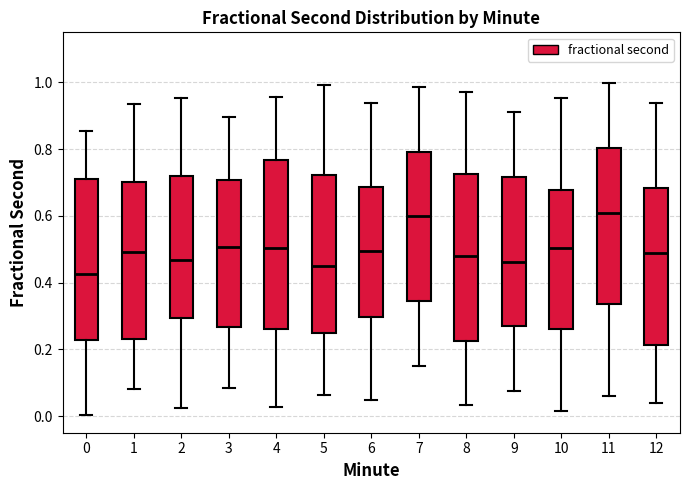

Reading left to right, read every box against the y-axis: the position of its median line, the range the box covers, and the ends of its whiskers. The values are not printed on the chart, so give them approximately, as read against the axis.

0: median 0.42, box 0.22 to 0.72, whiskers 0.00 to 0.86
1: median 0.50, box 0.24 to 0.70, whiskers 0.08 to 0.94
2: median 0.46, box 0.30 to 0.72, whiskers 0.02 to 0.96
3: median 0.50, box 0.26 to 0.70, whiskers 0.08 to 0.90
4: median 0.50, box 0.26 to 0.76, whiskers 0.02 to 0.96
5: median 0.46, box 0.26 to 0.72, whiskers 0.06 to 1.00
6: median 0.50, box 0.30 to 0.68, whiskers 0.04 to 0.94
7: median 0.60, box 0.34 to 0.80, whiskers 0.16 to 0.98
8: median 0.48, box 0.22 to 0.72, whiskers 0.04 to 0.98
9: median 0.46, box 0.26 to 0.72, whiskers 0.08 to 0.92
10: median 0.50, box 0.26 to 0.68, whiskers 0.02 to 0.96
11: median 0.60, box 0.34 to 0.80, whiskers 0.06 to 1.00
12: median 0.48, box 0.22 to 0.68, whiskers 0.04 to 0.94